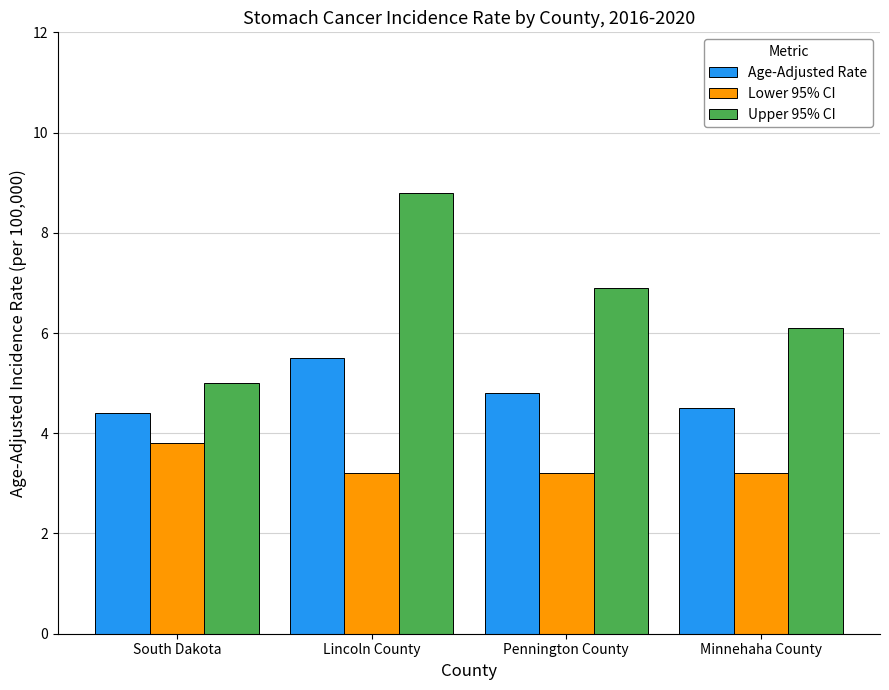

What is the approximate value of Upper 95% CI at Minnehaha County?

6.1